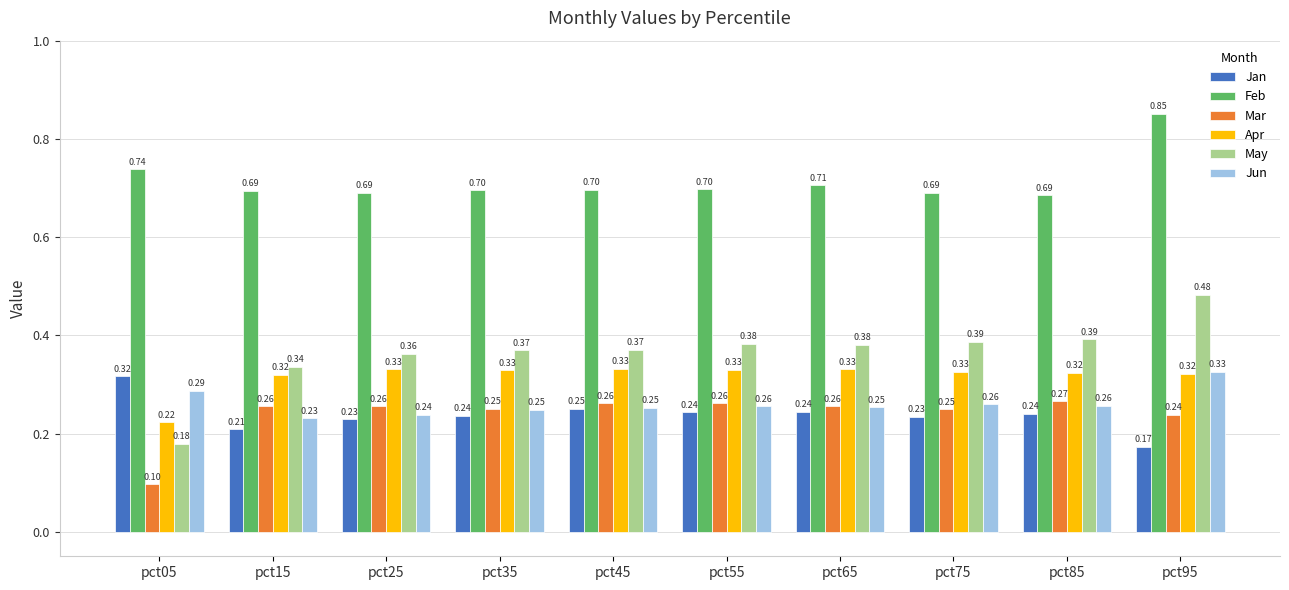

Where is Jan nearest to the value 0?

pct95